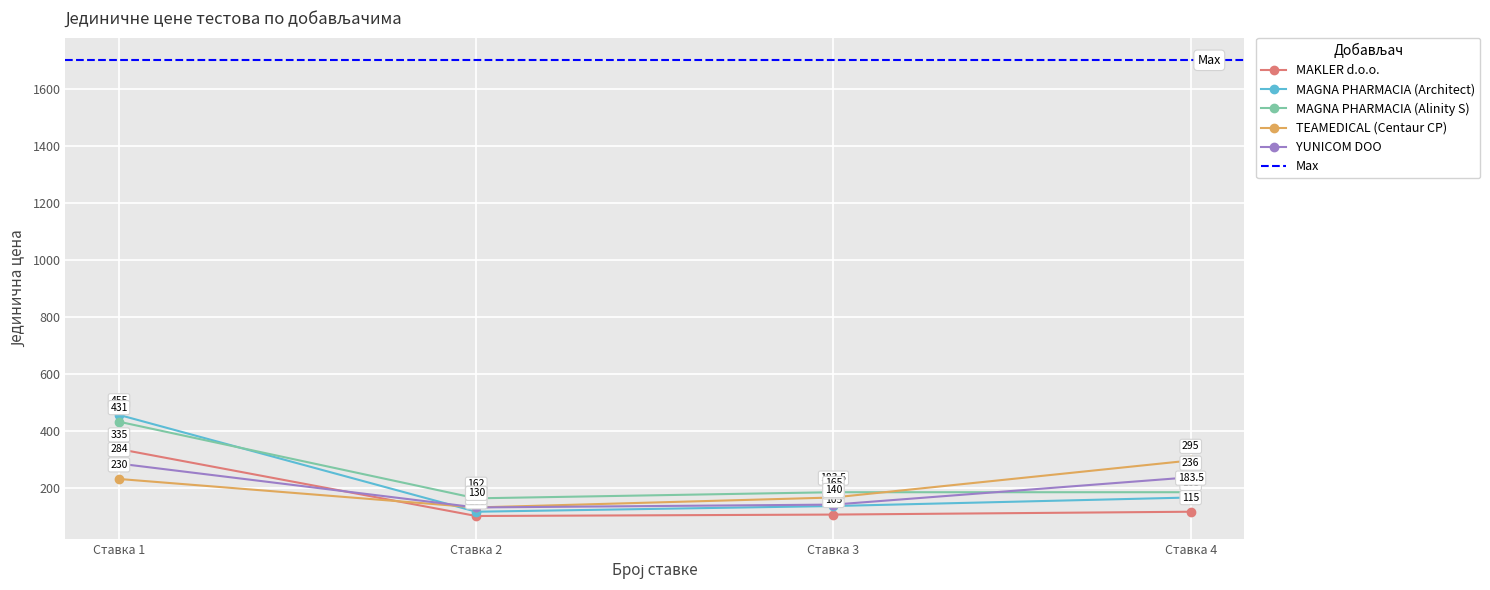

Where is the first local minimum for MAGNA PHARMACIA (Architect)?

Ставка 2